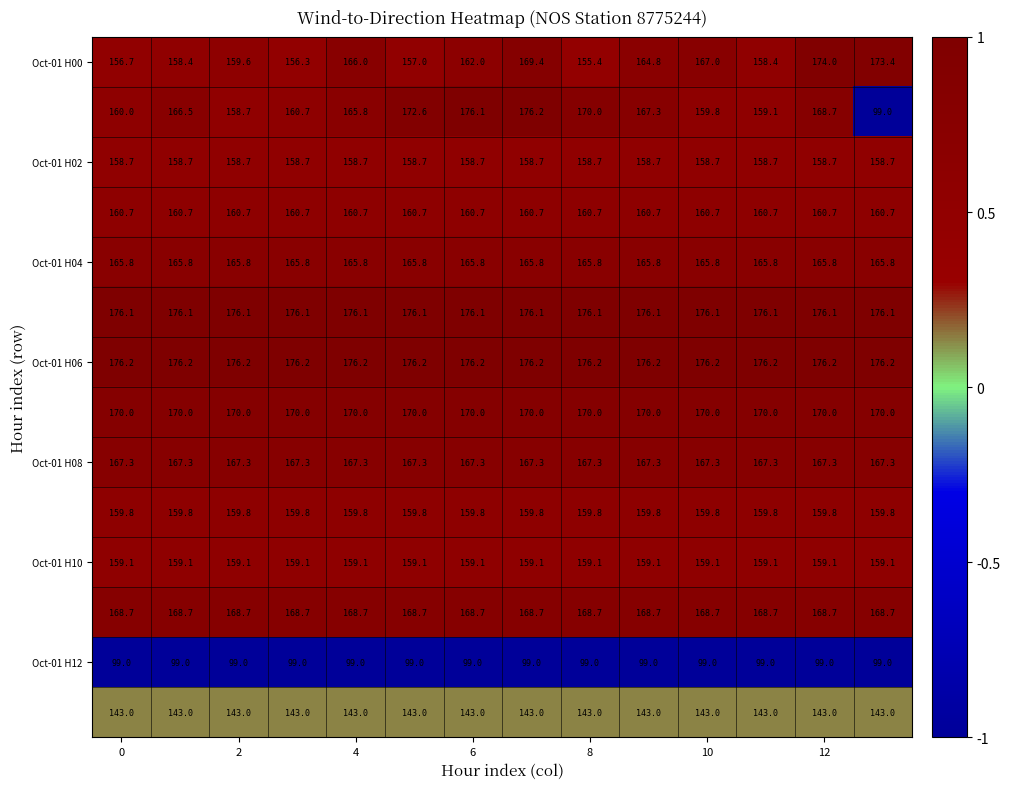

At how many categories does at least one series exceed 116?

14